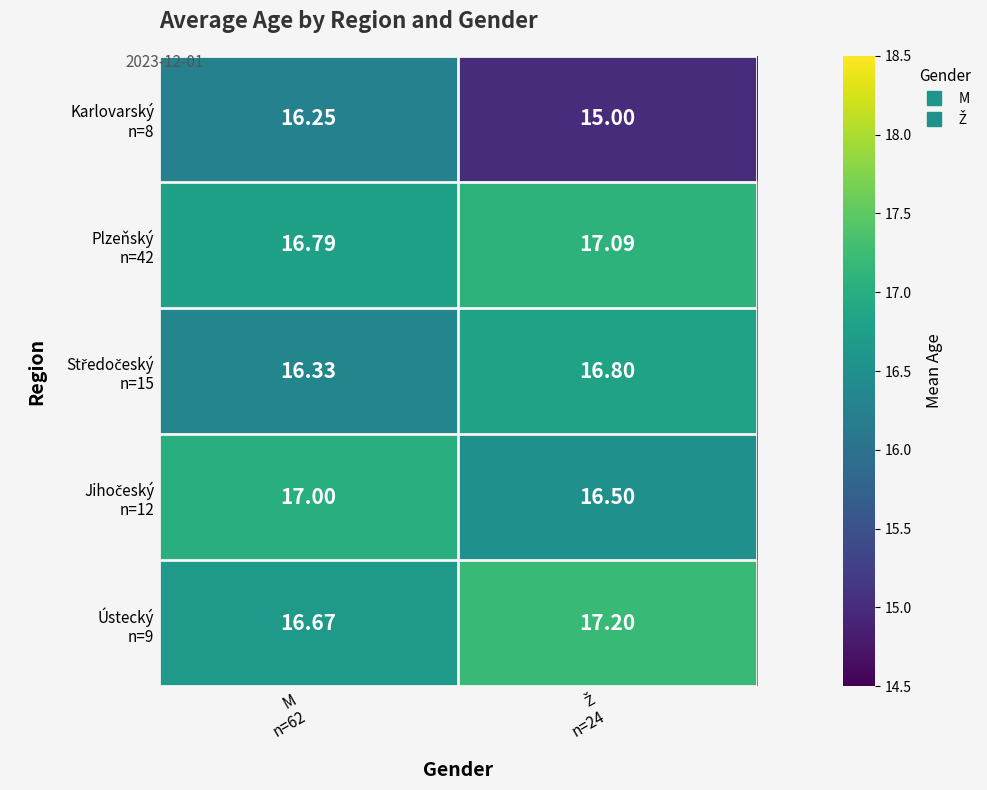

Which has a higher value, Ž
n=24 or M
n=62?

M
n=62